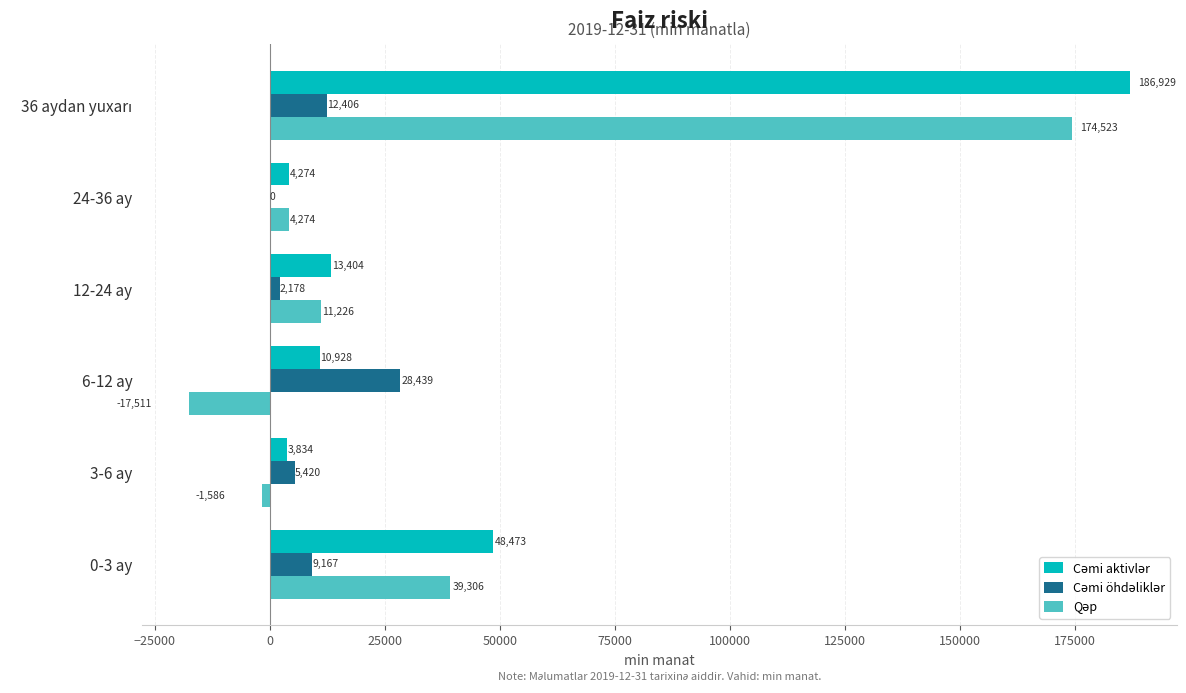

What is the greatest value displayed?

186928.7